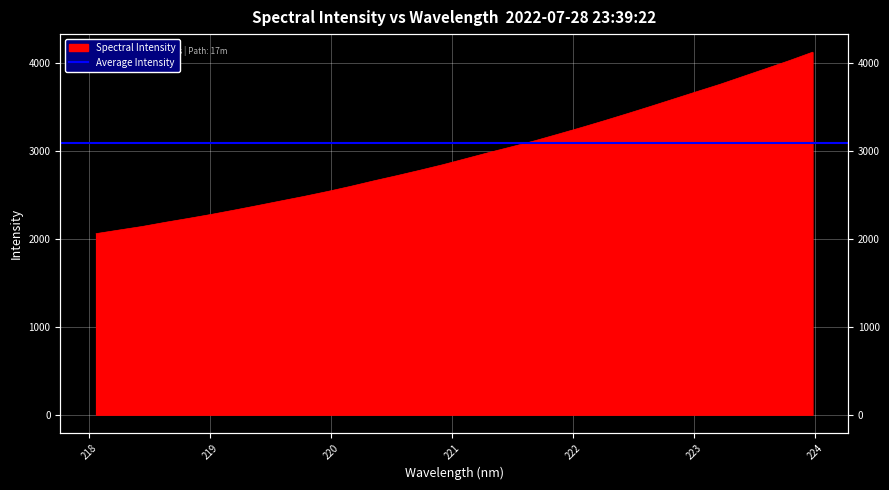

What is the value of the 21st point from the left?

3190.0